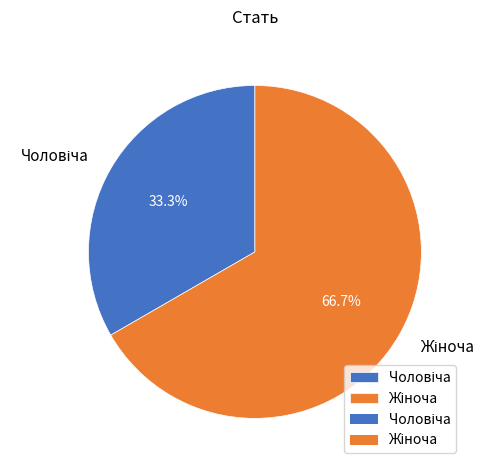

Count the number of slices in the pie.

2